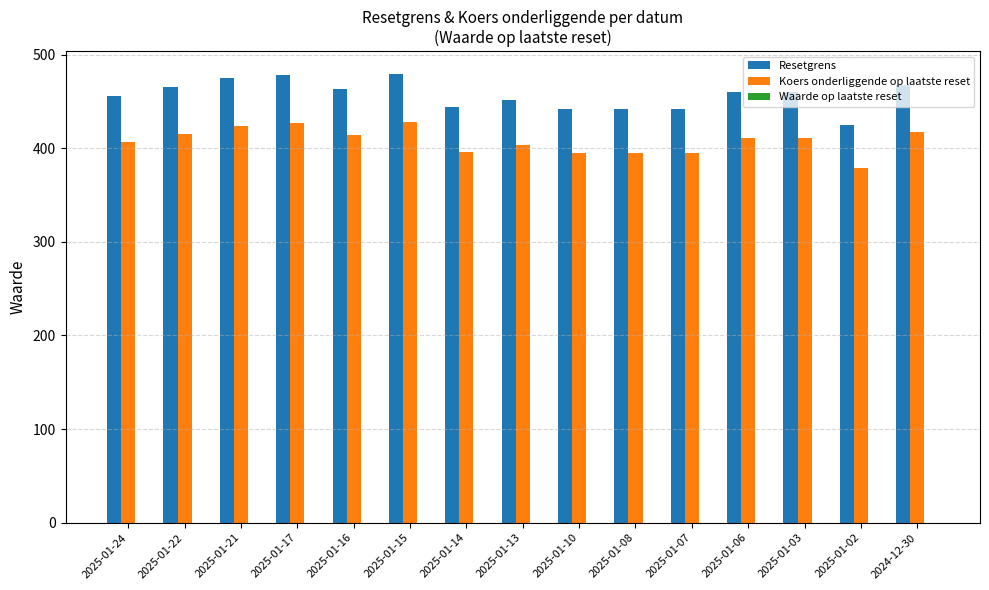

Is it true that Koers onderliggende op laatste reset equals 92.9 at 2025-01-13?

False